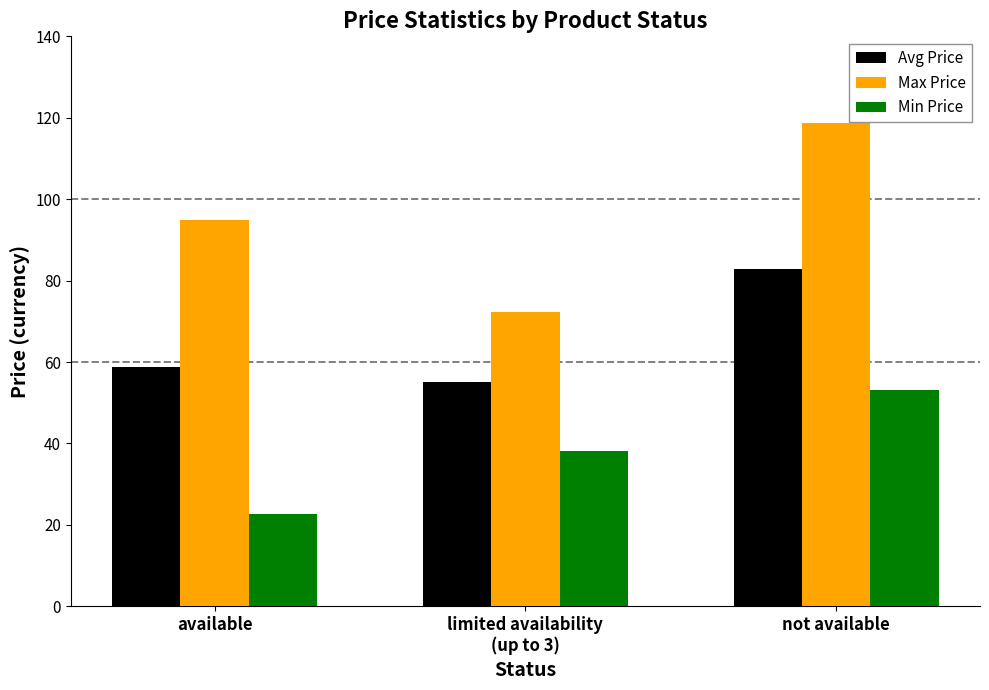

What is the average value of the Min Price series?

38.0